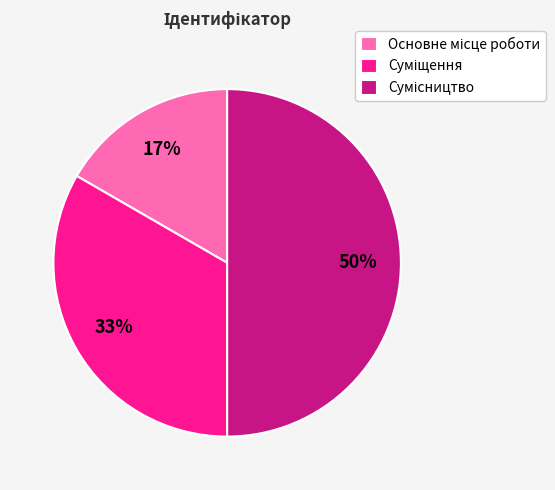

To the nearest percent, what is the difference between the largest and smallest slice percentages?

33%